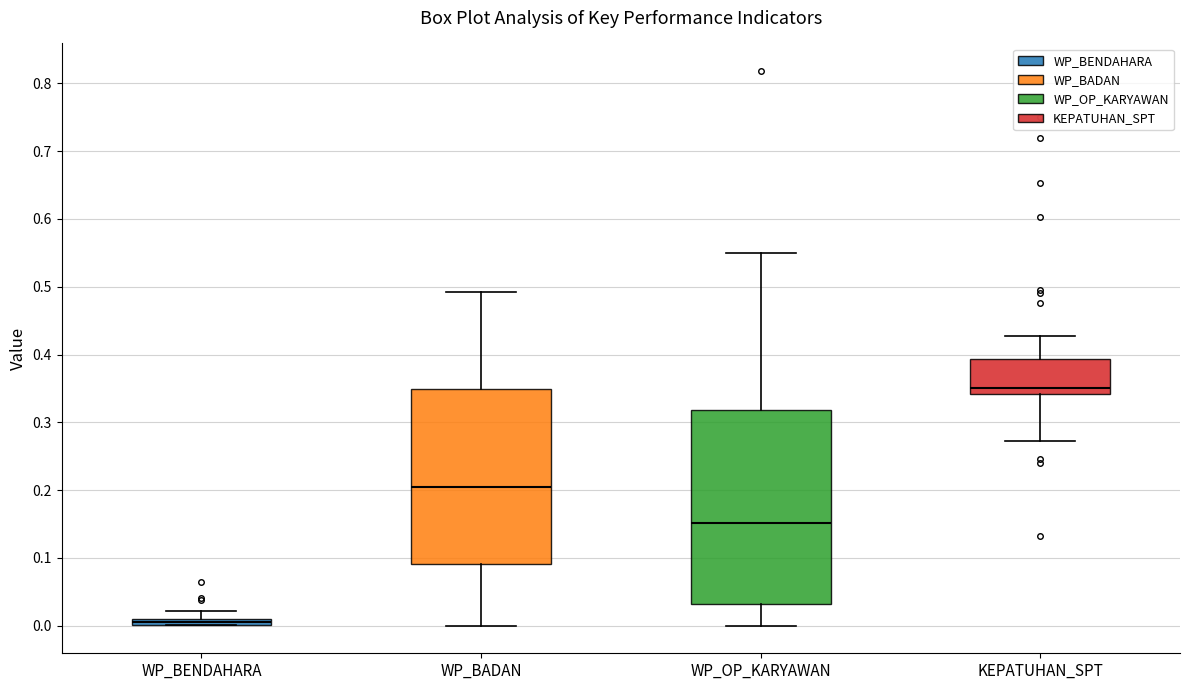

Where does the upper whisker of the box for KEPATUHAN_SPT end on the y-axis? The values are not printed on the chart, so give them approximately, as read against the axis.

0.43